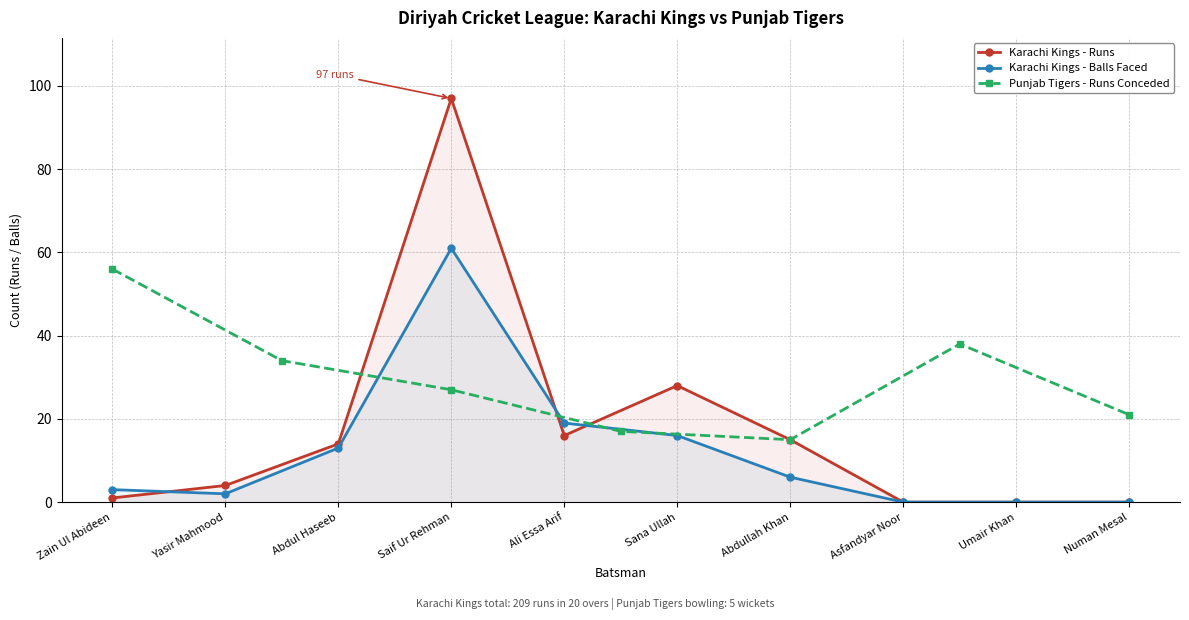

True or false: Karachi Kings - Balls and Karachi Kings - Runs intersect in this chart.

True